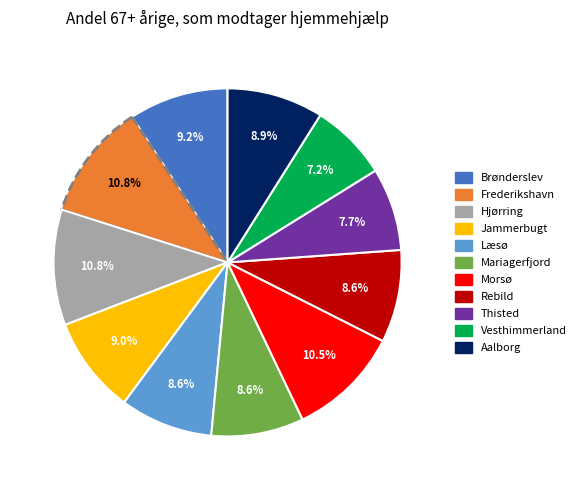

Do Frederikshavn and Jammerbugt together represent more than half of the pie?

No